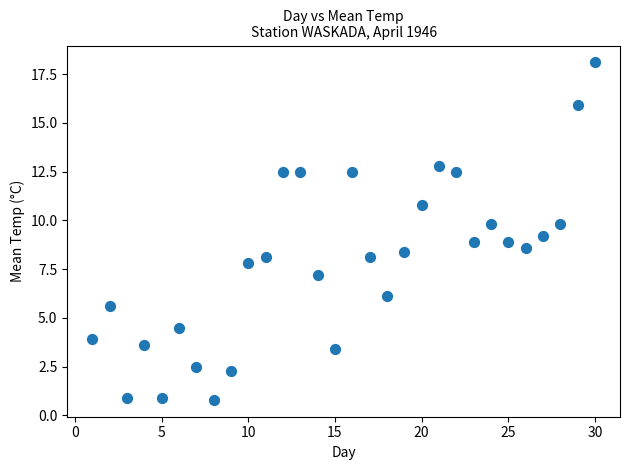

Count the number of points in this scatter plot.

30